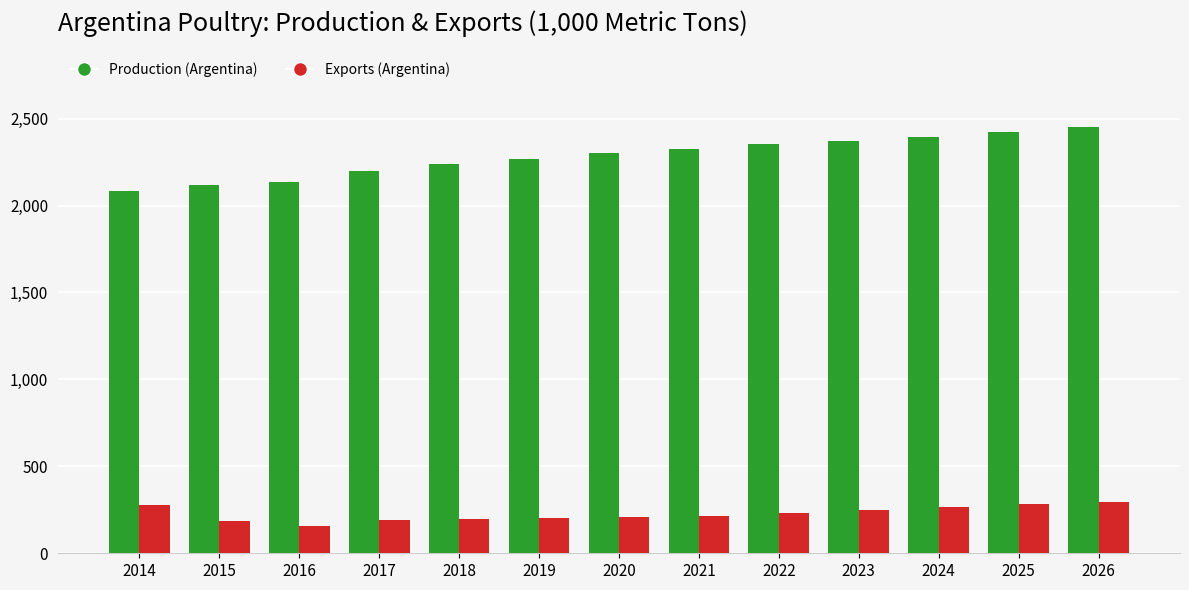

How many distinct data groups are displayed?

2